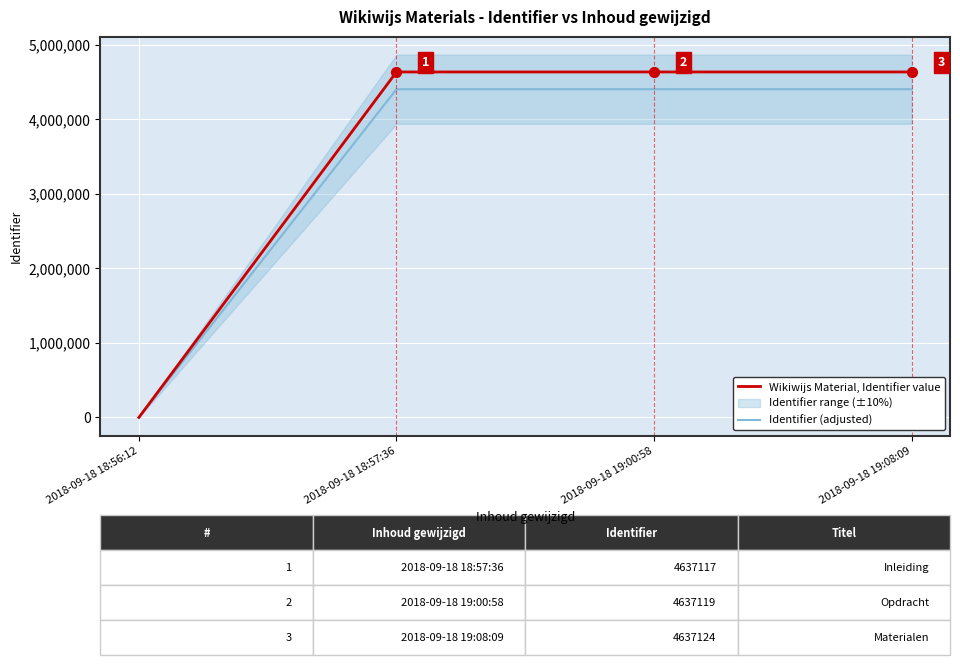

Which series reaches the minimum Y coordinate?

Wikiwijs Material, Identifier value